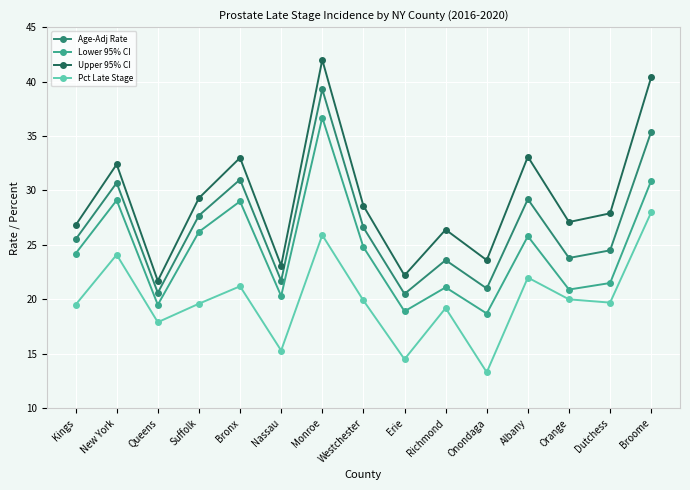

What is the average value of the Upper 95% CI series?

29.2